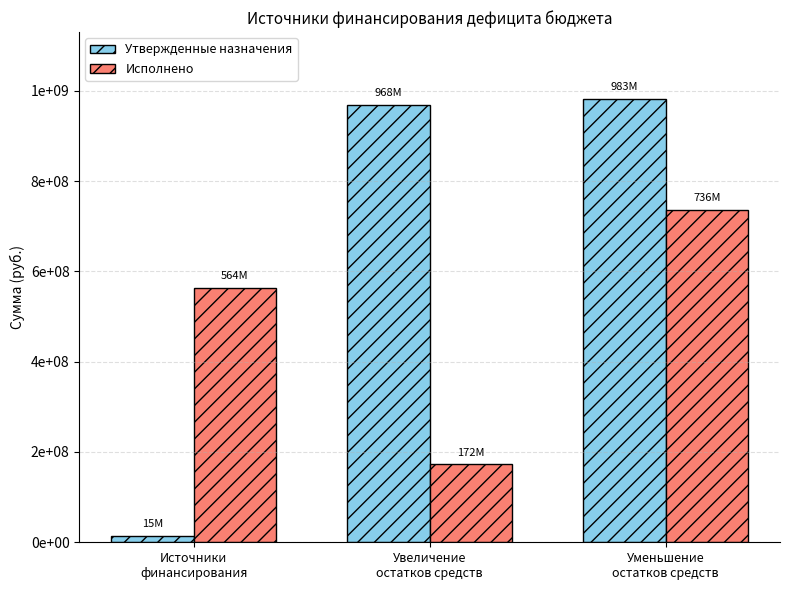

List the series in order of their overall mean, lowest first.

Исполнено, Утвержденные назначения